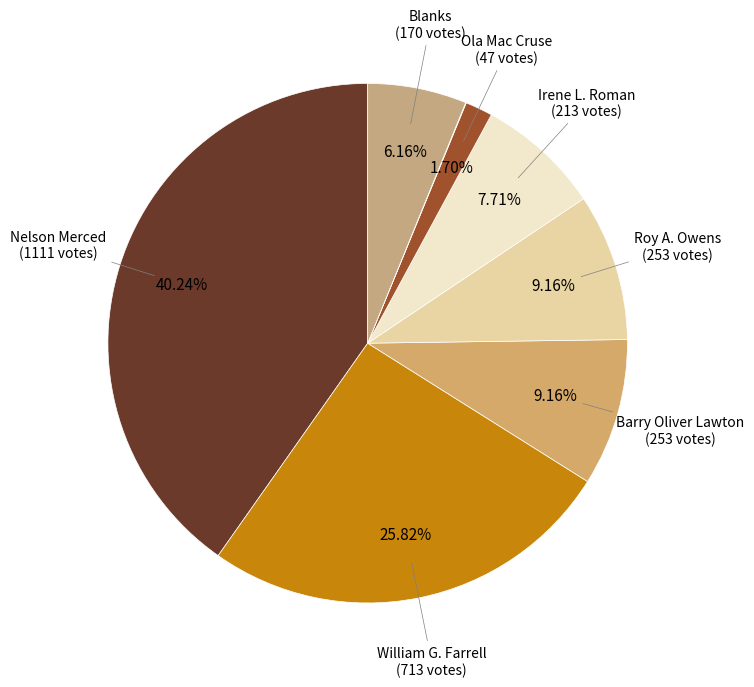

How many segments does this pie chart have?

8